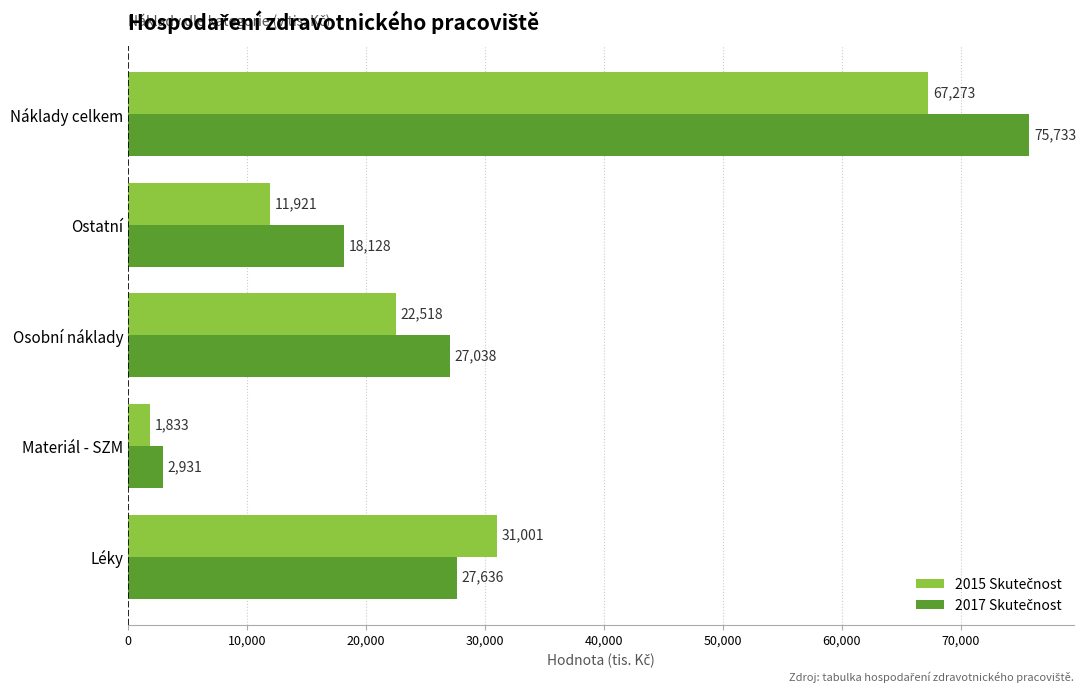

Which label corresponds to the largest value in the chart?

Náklady celkem